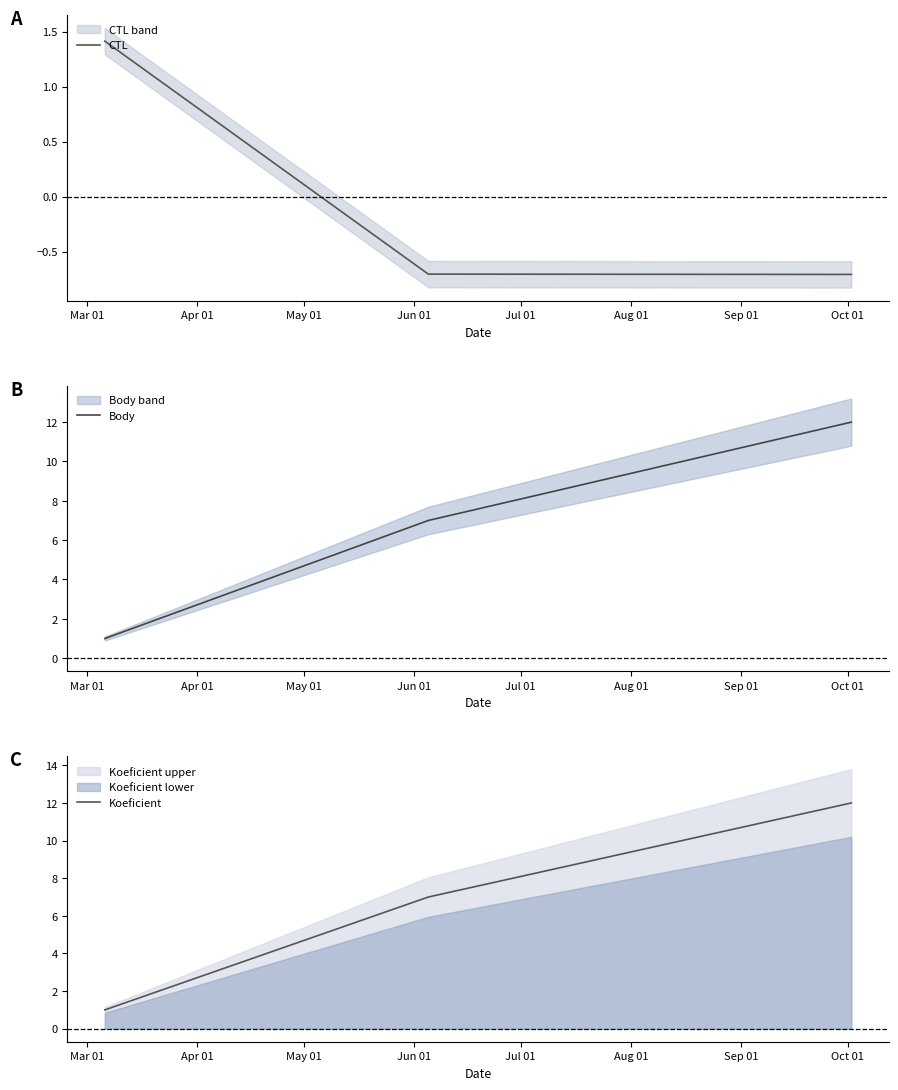

What is the maximum value for CTL?

1.4